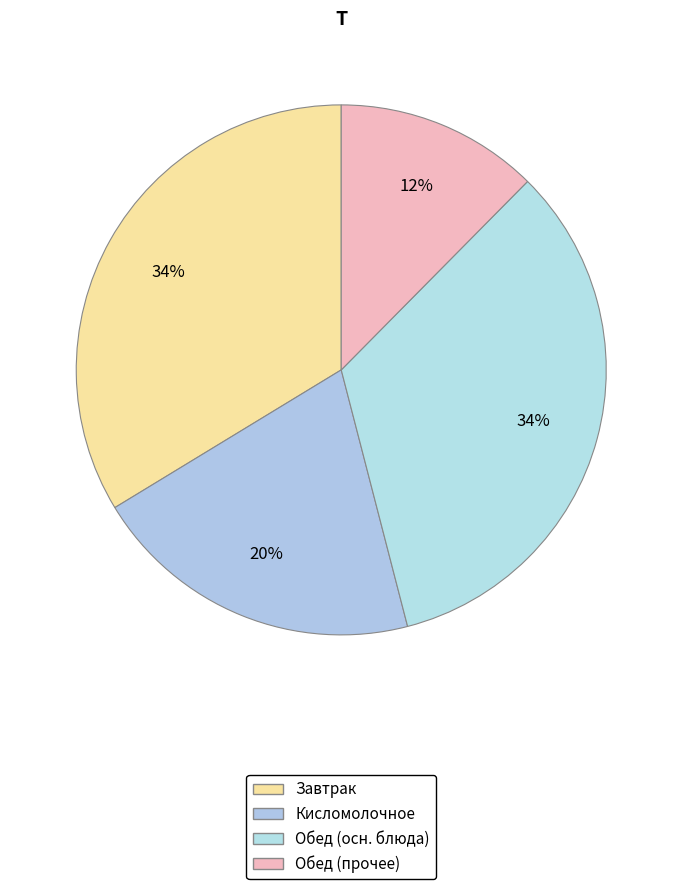

Is there a majority slice in this chart?

No